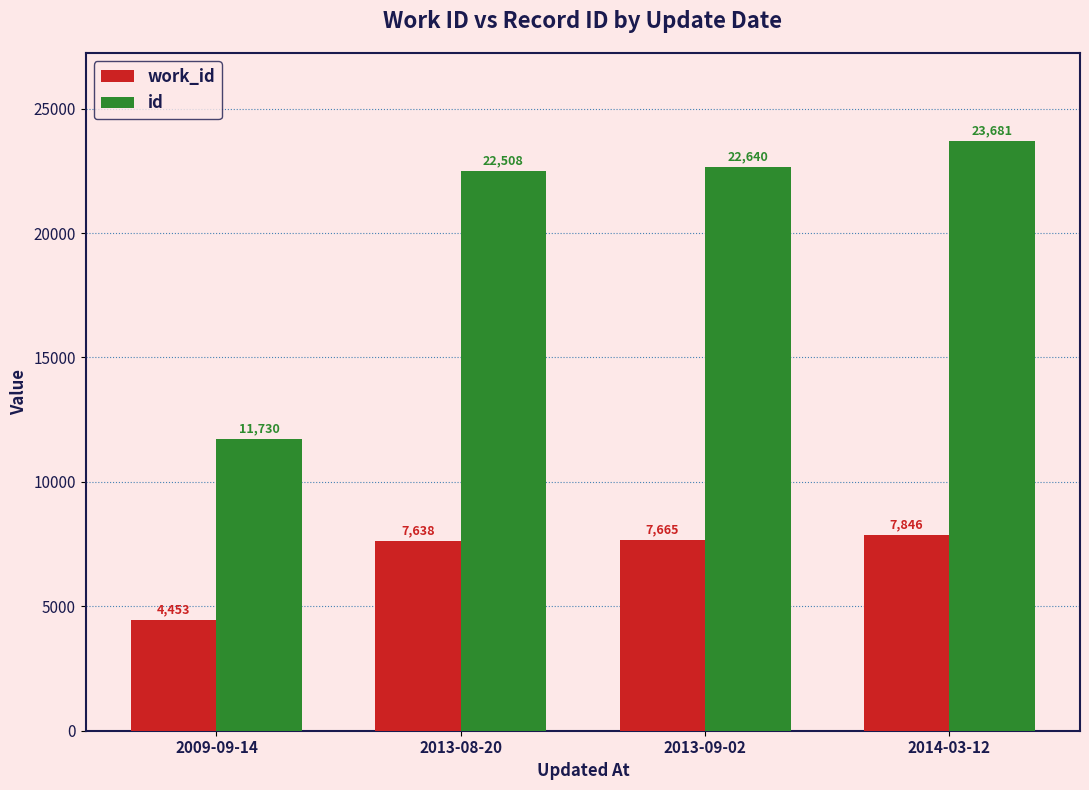

What is the total value across all series at 2013-09-02?

30305